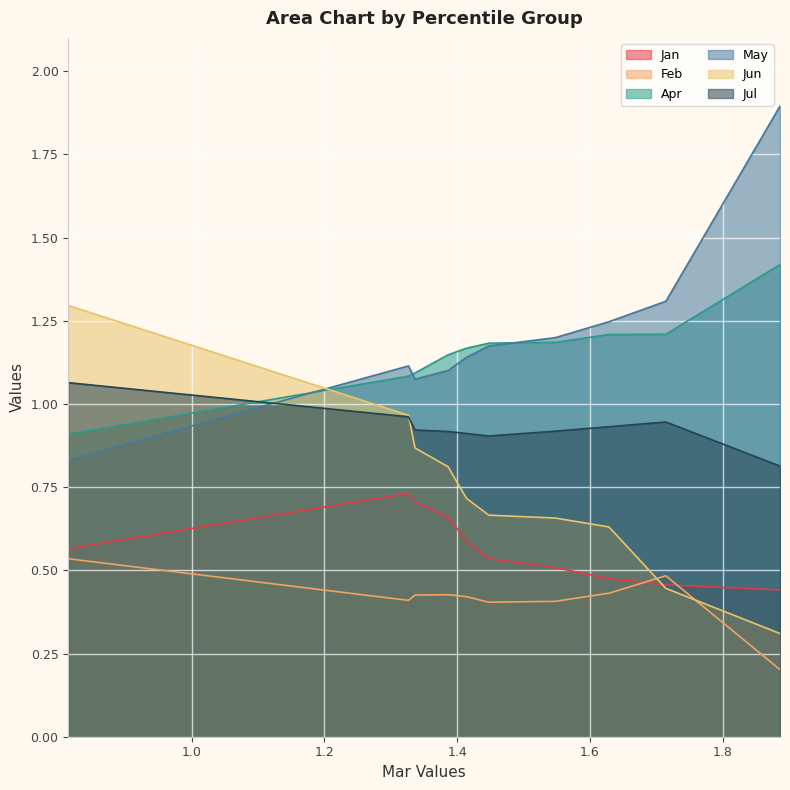

What is the highest value of the May series?

1.9